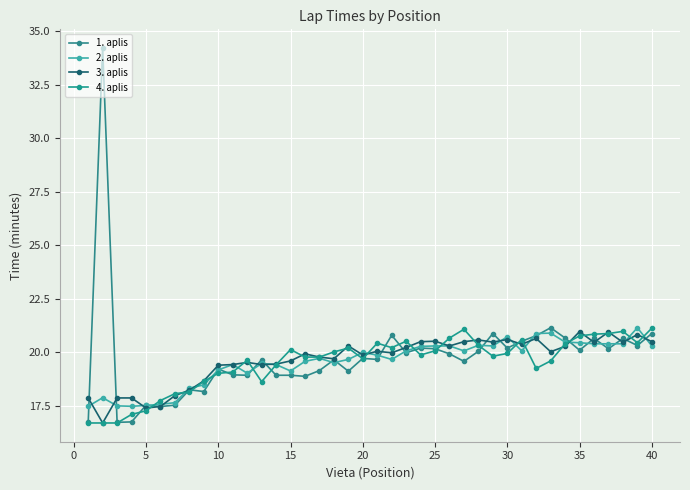

How many lines are shown in the chart?

4